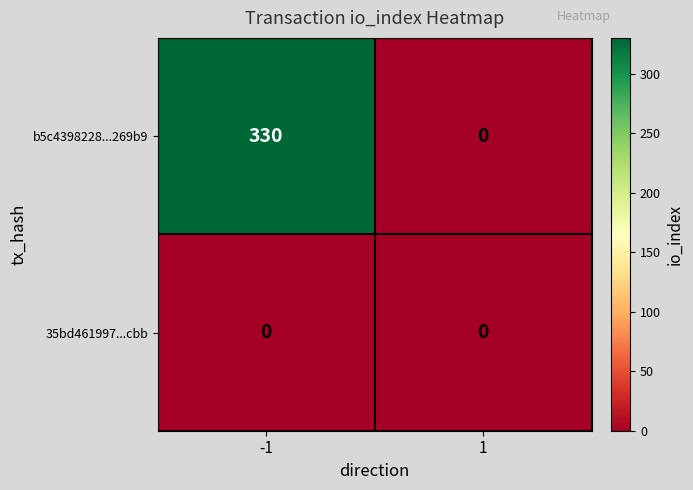

What is the sum of all b5c4398228...269b9 values?

330